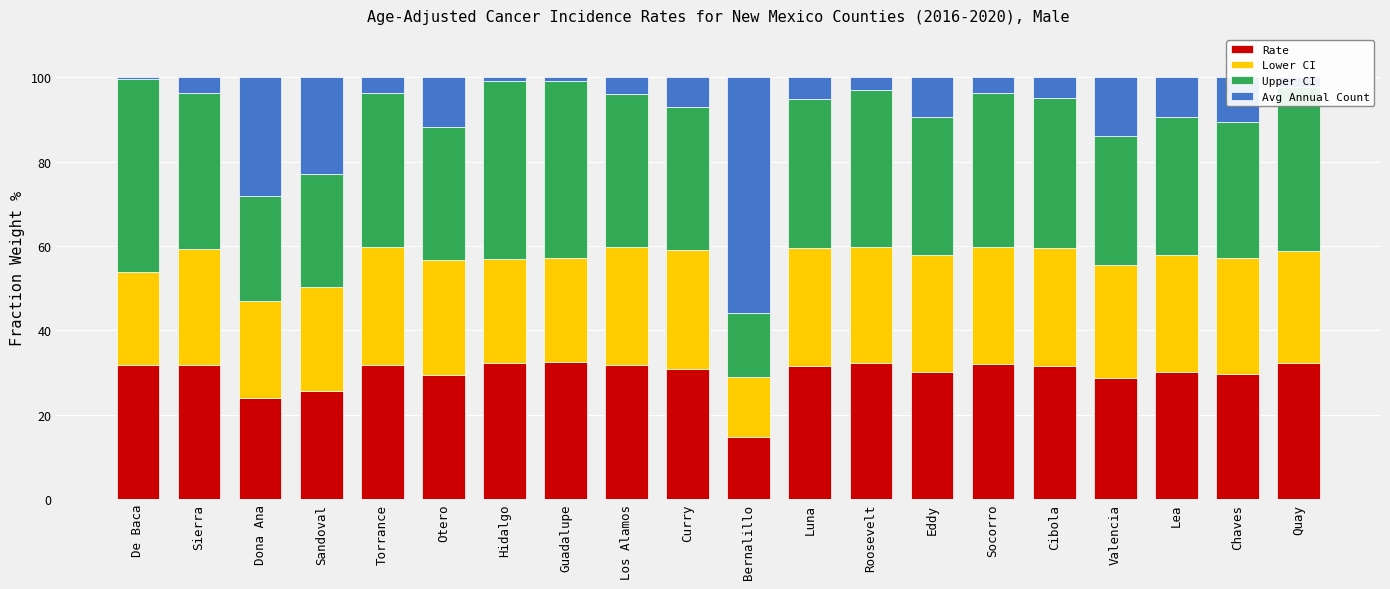

What is the total value across all series at Chaves?

100.0